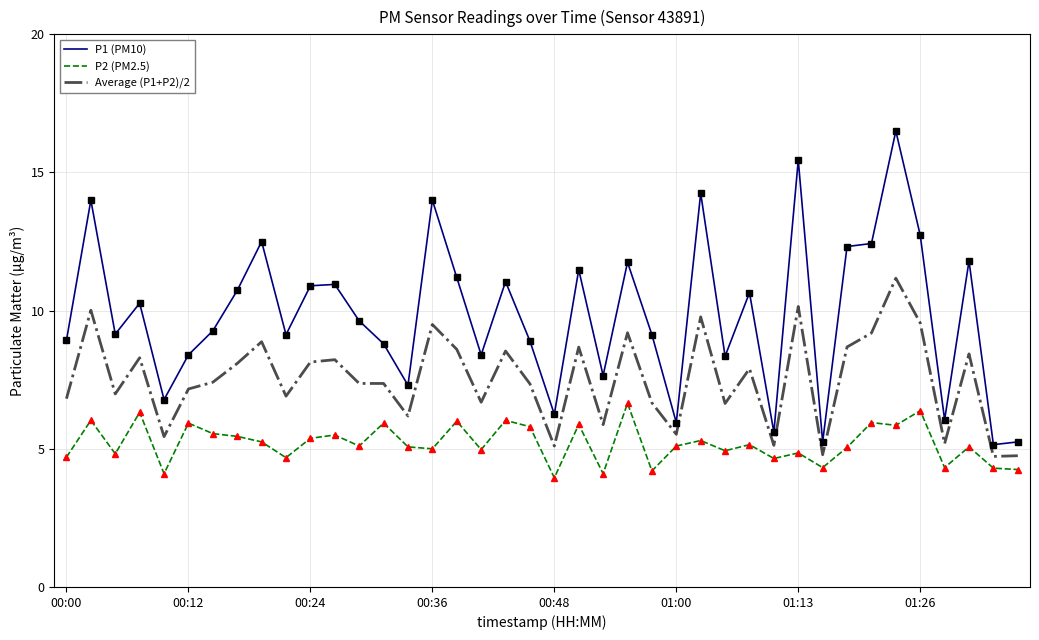

What is the average value of the Average (P1+P2)/2 series?

7.5